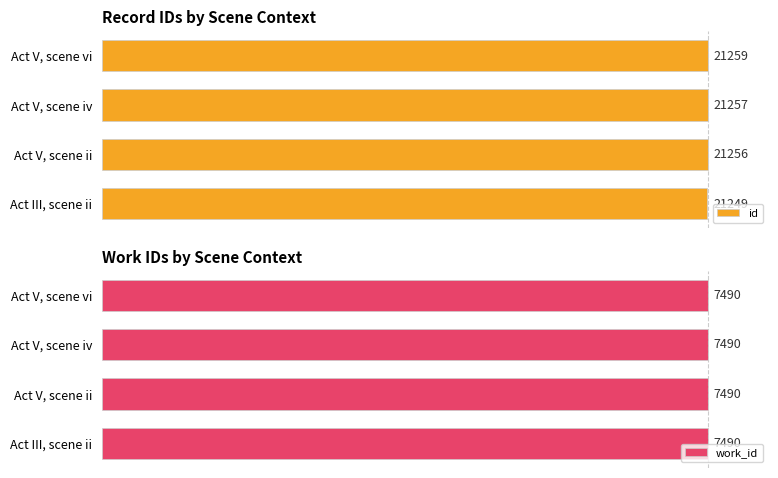

Is it true that id equals 42.9 at Act V, scene vi?

False